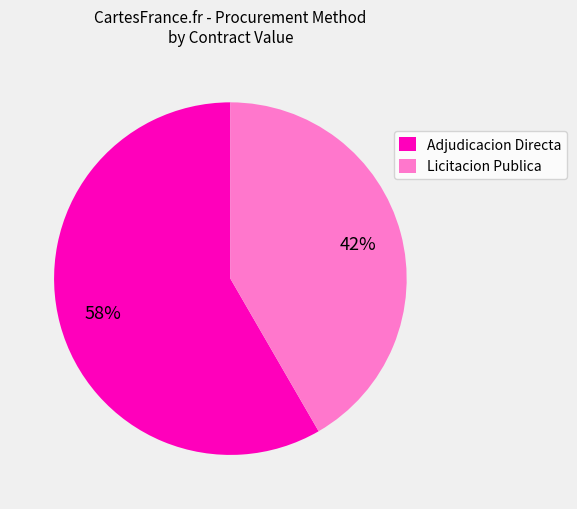

To the nearest percent, what is the combined percentage of Licitacion Publica and Adjudicacion Directa?

100%